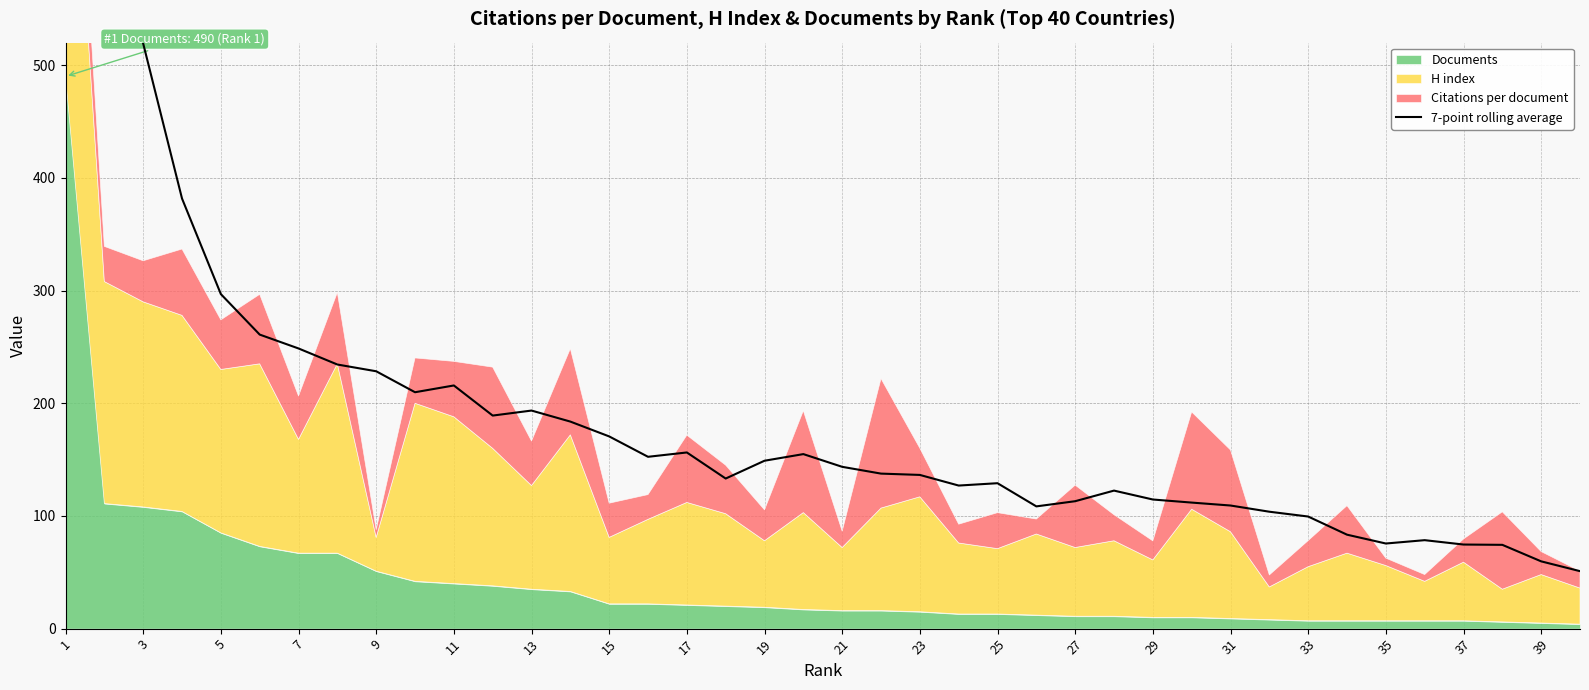

What is the smallest value displayed?

51.0